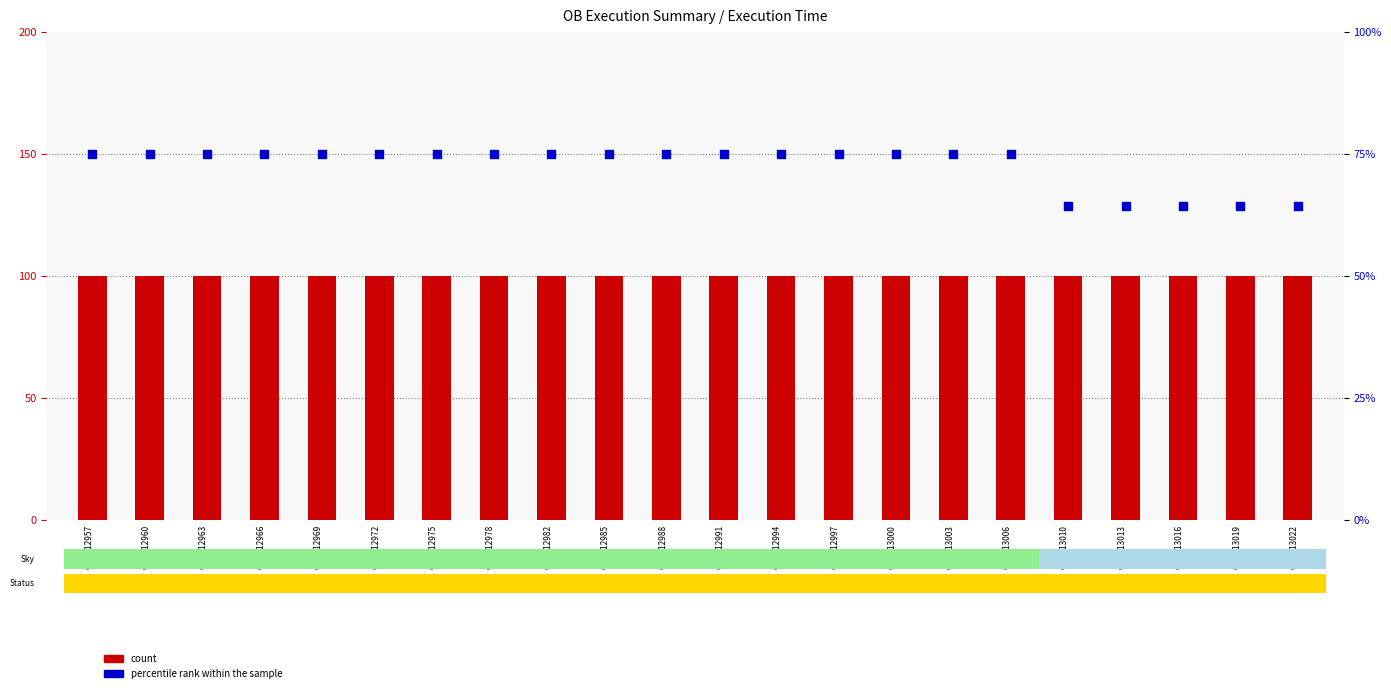

Which series reaches the maximum Y coordinate?

count